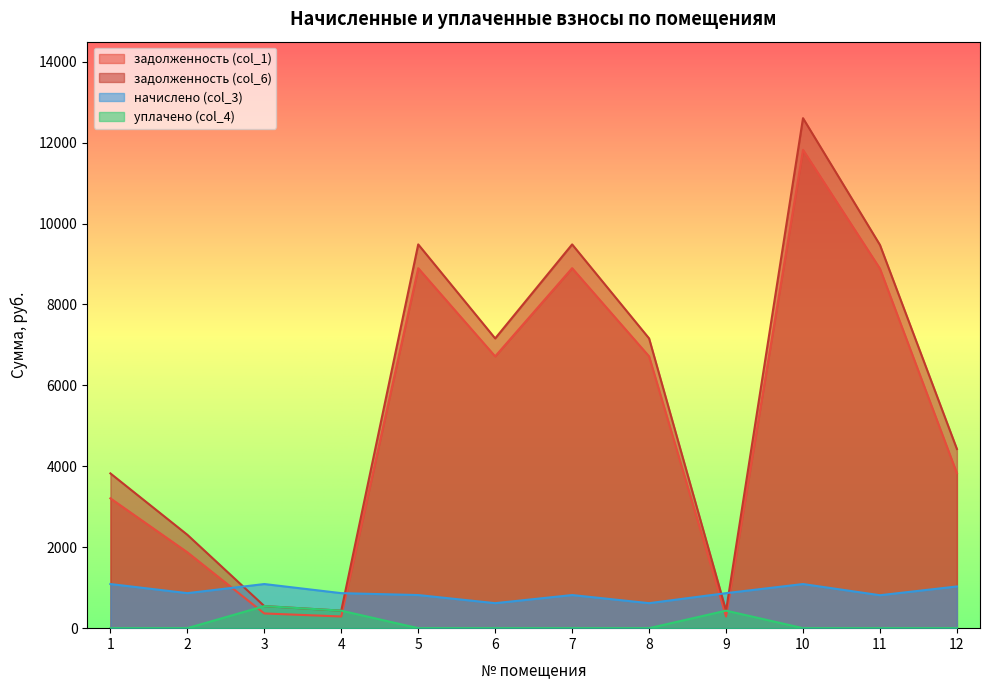

Does the chart have visible grid lines?

No